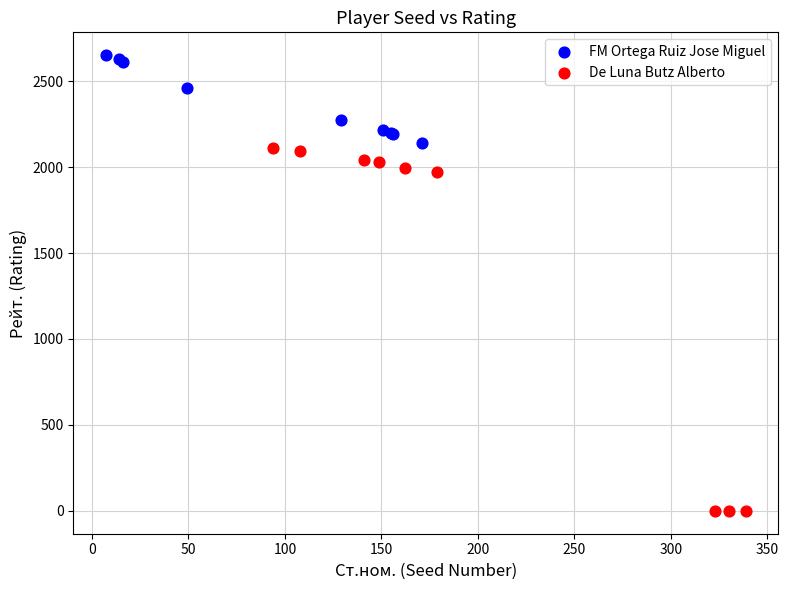

What are all the series names shown in the legend?

FM Ortega Ruiz Jose Miguel, De Luna Butz Alberto